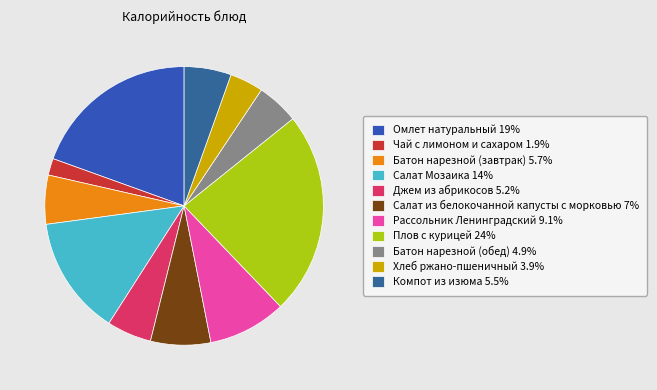

How many slices are in this pie chart?

11